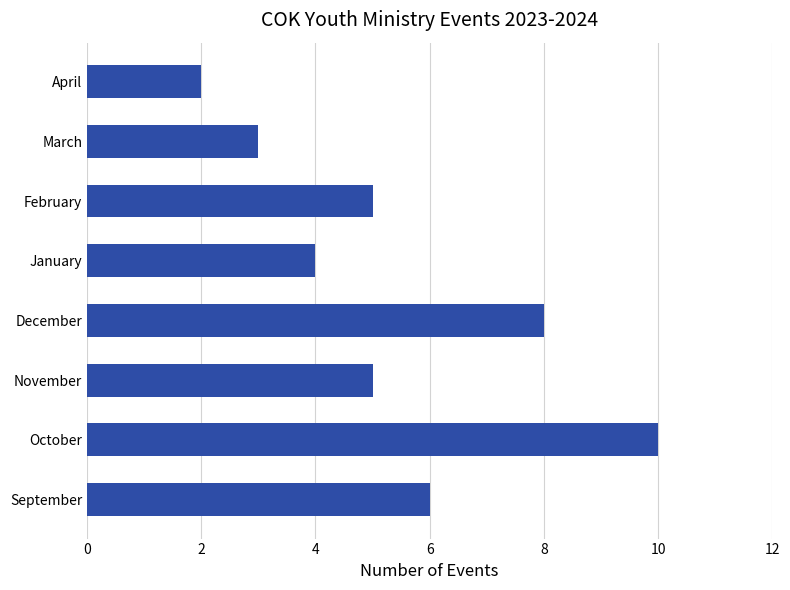

What is the minimum value shown in the chart?

2